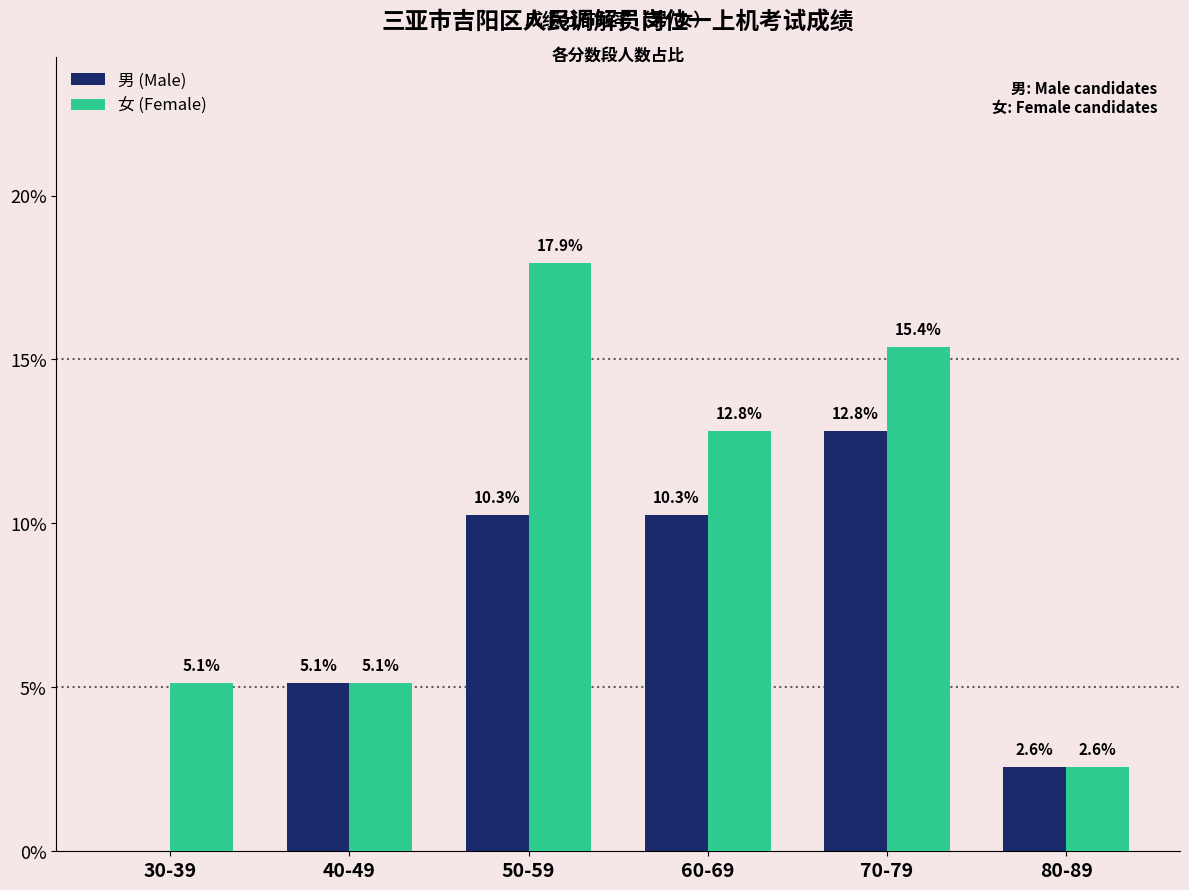

What is the maximum value for 男 (Male)?

12.8